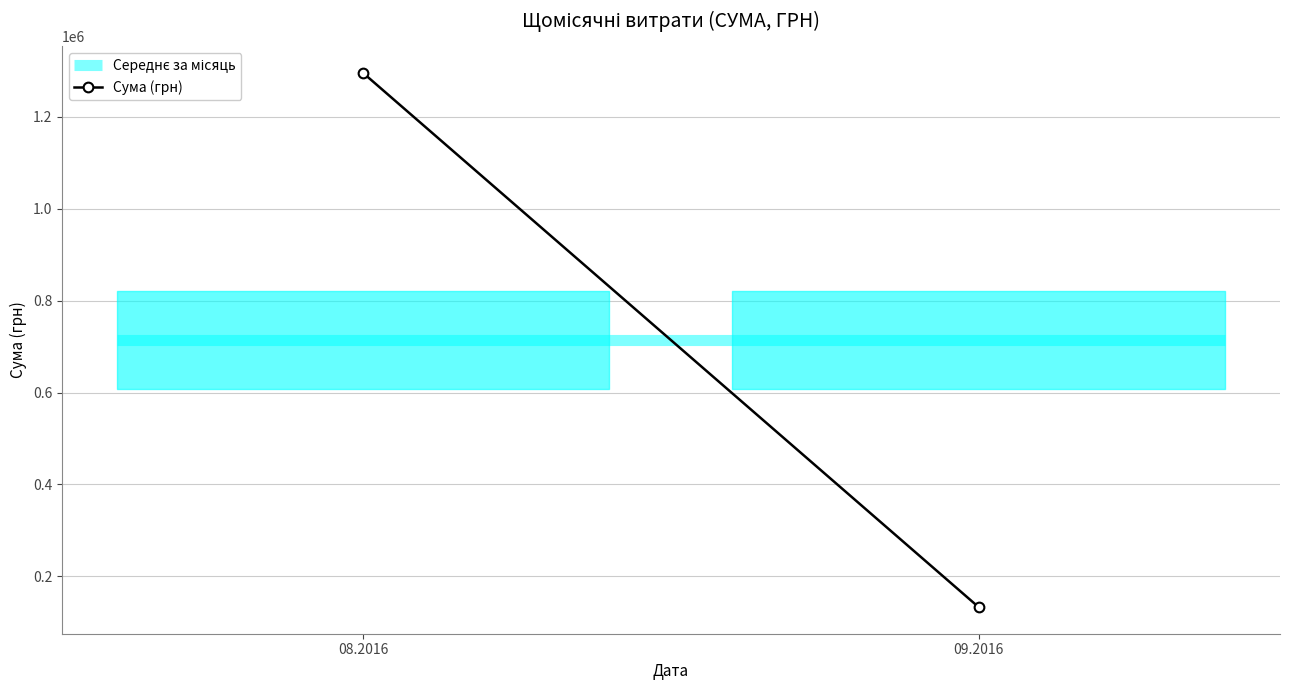

Between 09.2016 and 08.2016, which is larger?

09.2016